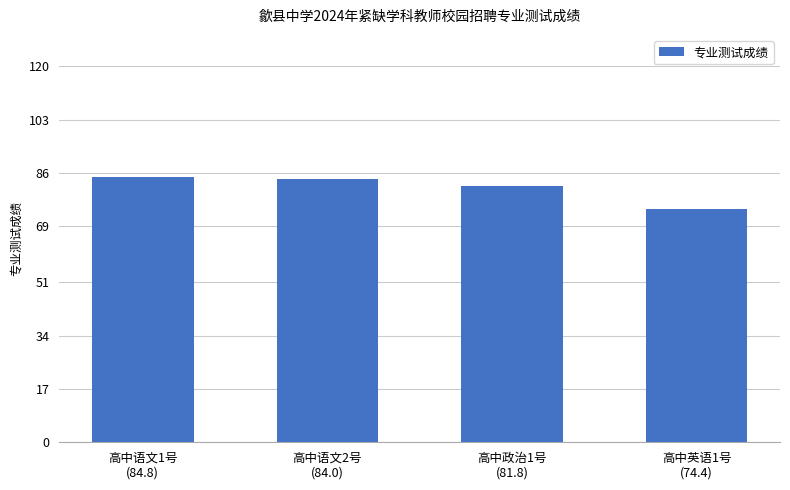

Does the chart contain stacked bars?

No